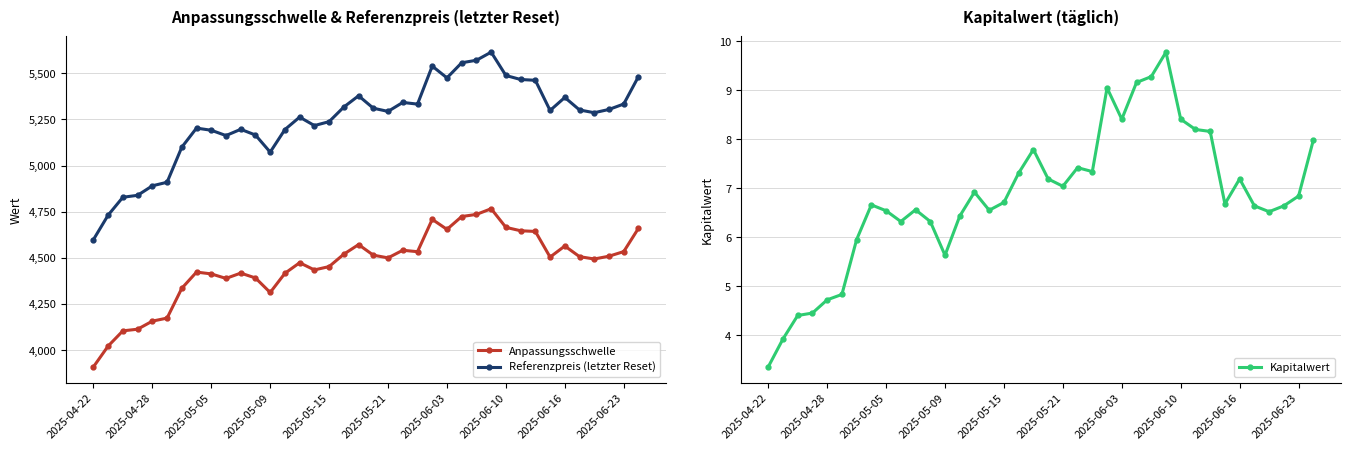

At 35, list the series in order from largest to smallest.

Referenzpreis (letzter Reset), Anpassungsschwelle, Kapitalwert